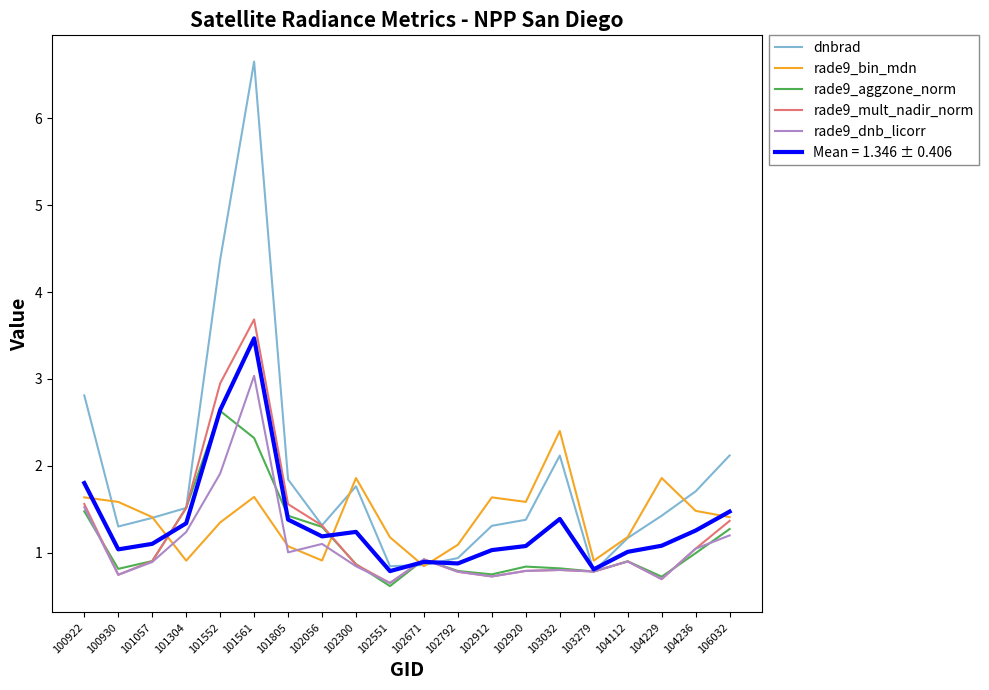

What is the approximate value of dnbrad at 104229?

1.4